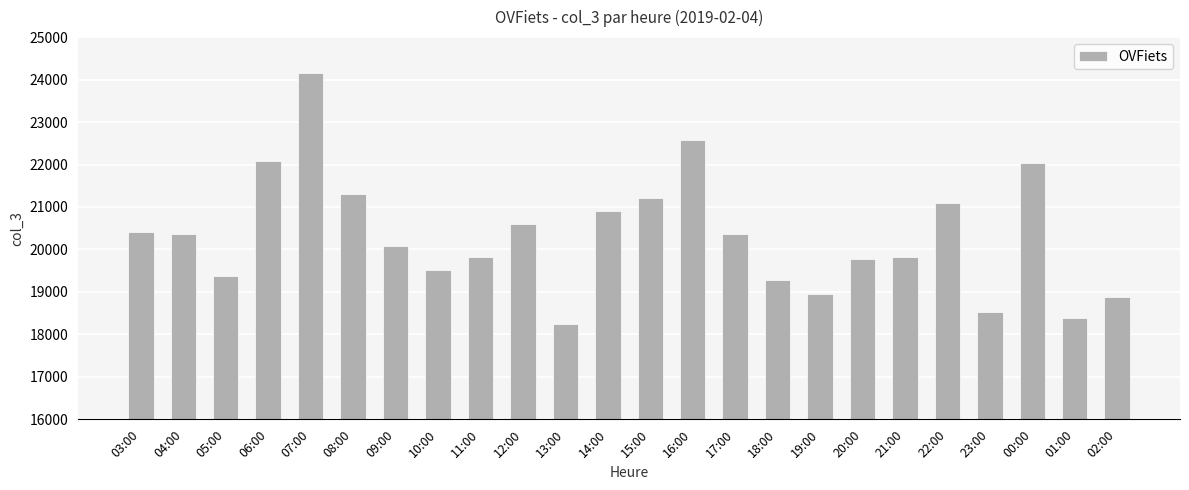

What is the sum of all values?

487797